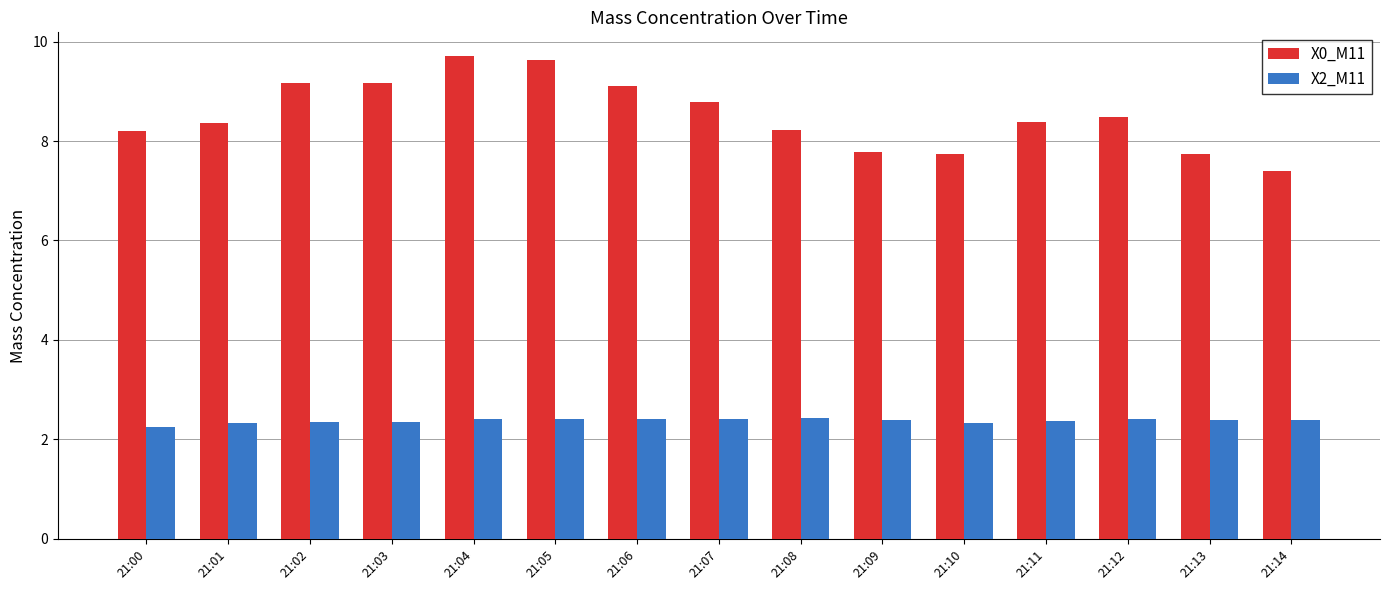

What is the difference between the highest and lowest values at 21:03?

6.8